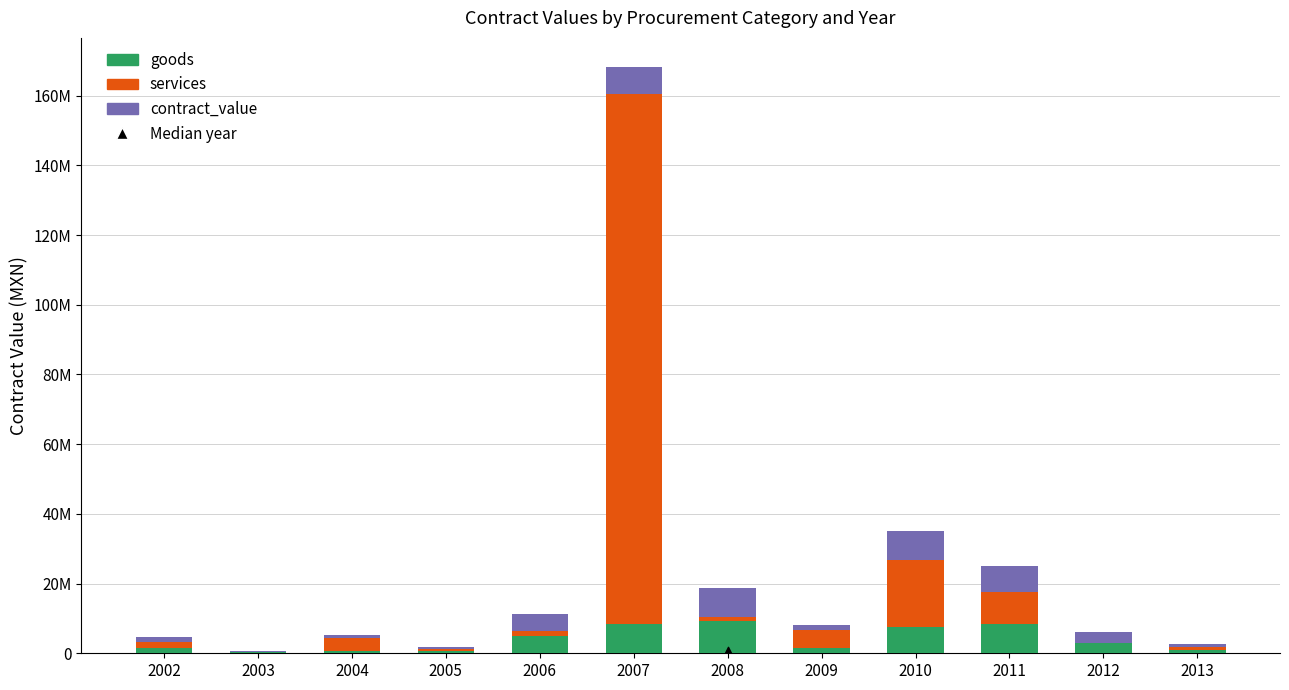

What is the total value across all series at 2013?

2553434.1